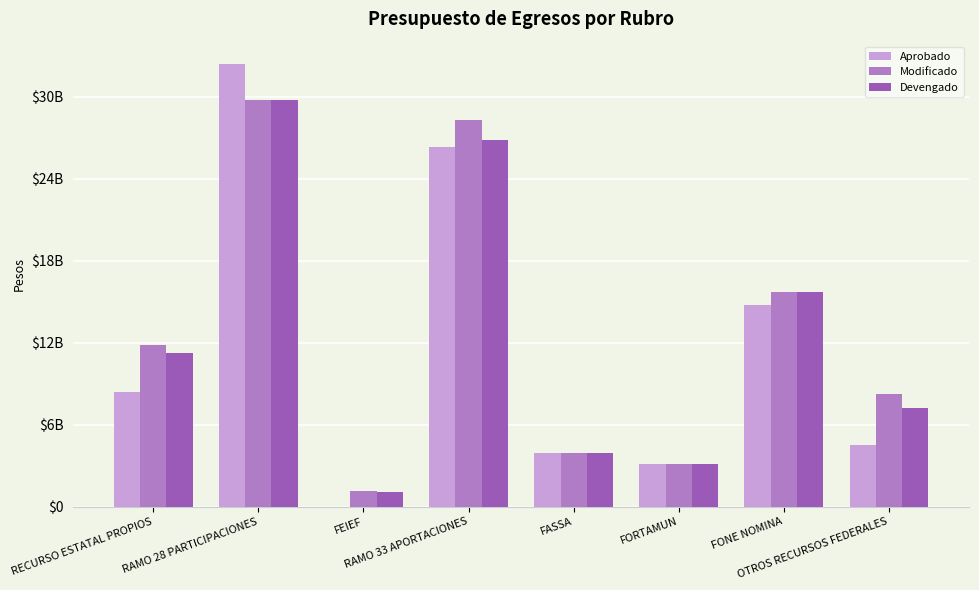

Which series has the largest range (max minus min)?

Aprobado